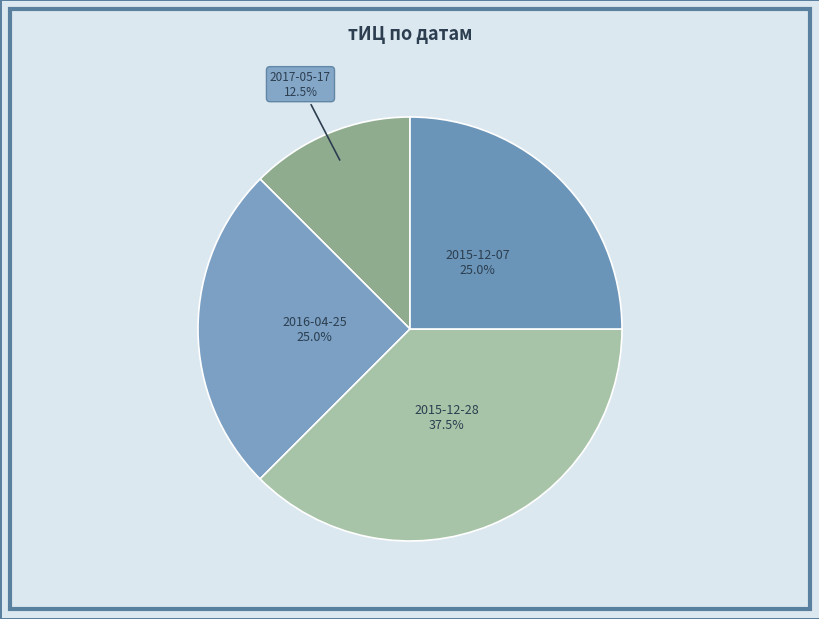

Does 2015-12-07 25.0% represent more than half of the total?

No